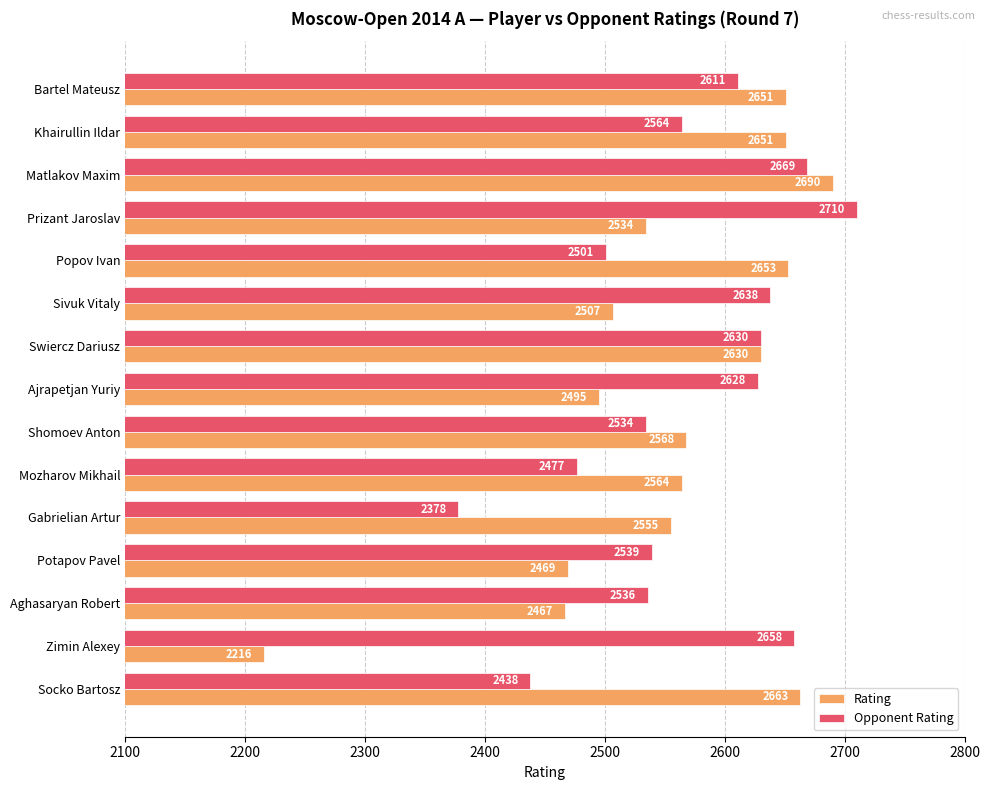

Which series has the widest spread of values?

Rating